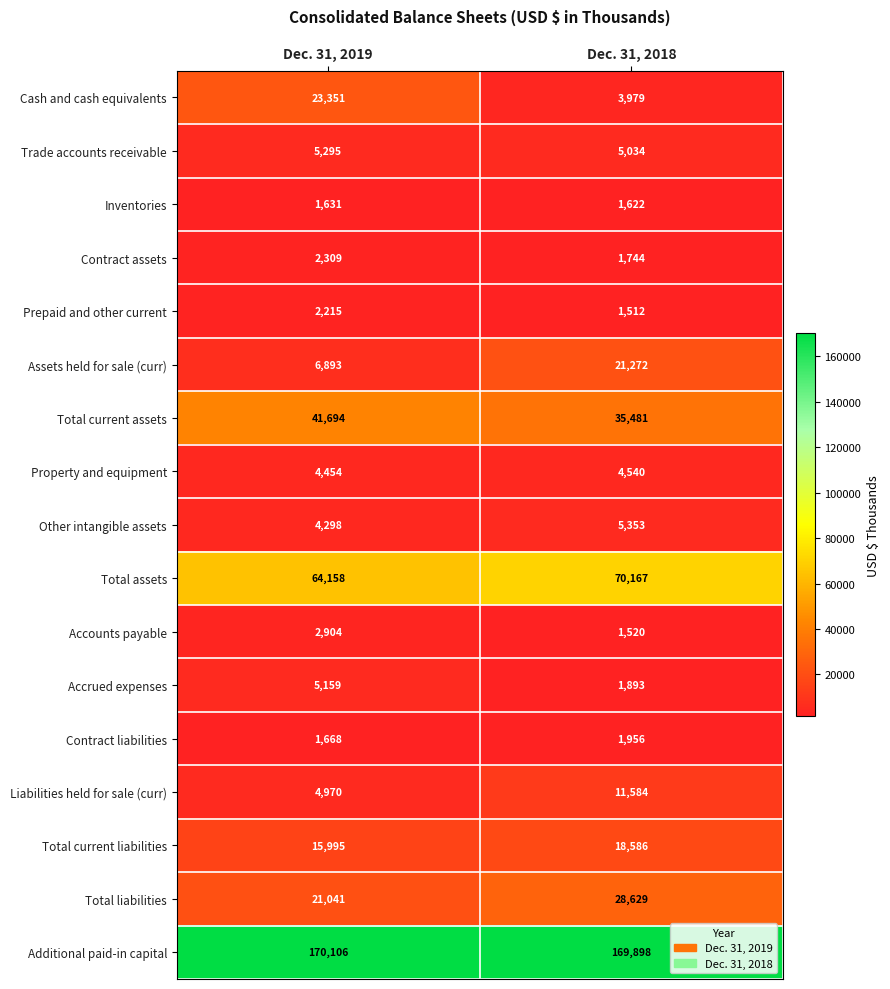

Rank the series at Dec. 31, 2019 from lowest to highest value.

Inventories, Contract liabilities, Prepaid and other current, Contract assets, Accounts payable, Other intangible assets, Property and equipment, Liabilities held for sale (curr), Accrued expenses, Trade accounts receivable, Assets held for sale (curr), Total current liabilities, Total liabilities, Cash and cash equivalents, Total current assets, Total assets, Additional paid-in capital